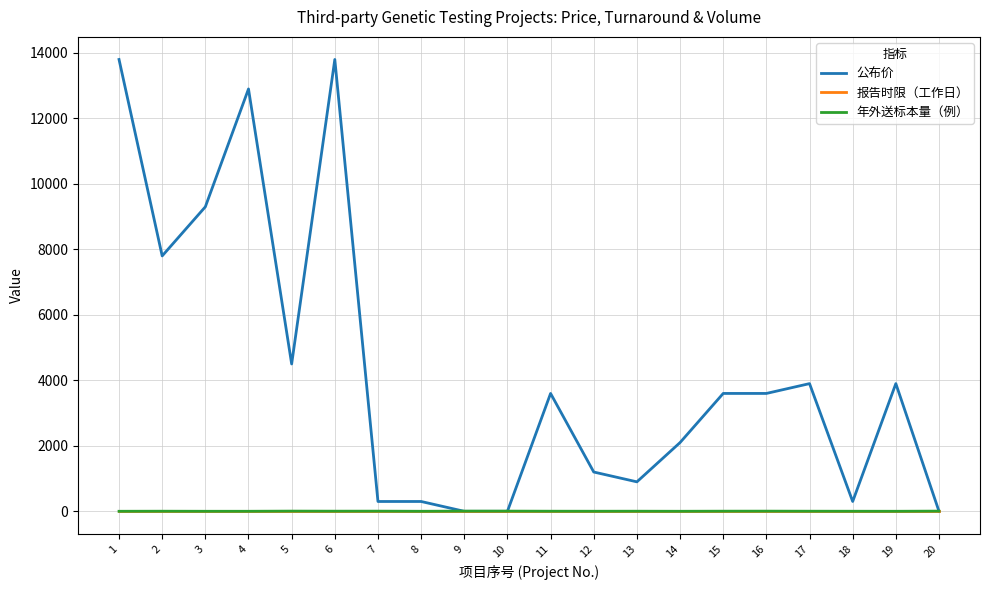

Between 3 and 6, which series saw the biggest shift?

公布价